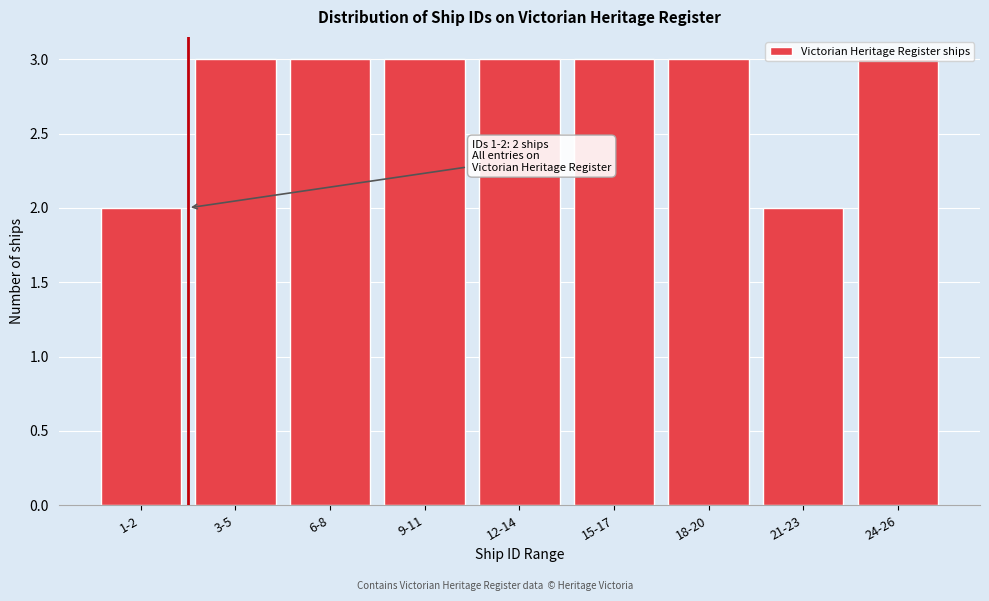

What is the sum of all values?

25